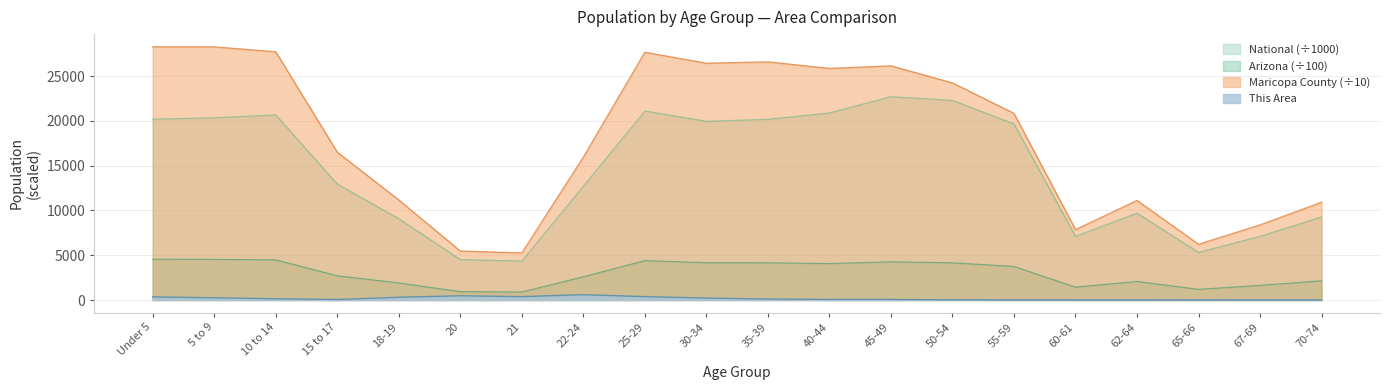

What is the average value of the Maricopa County series?

18049.3